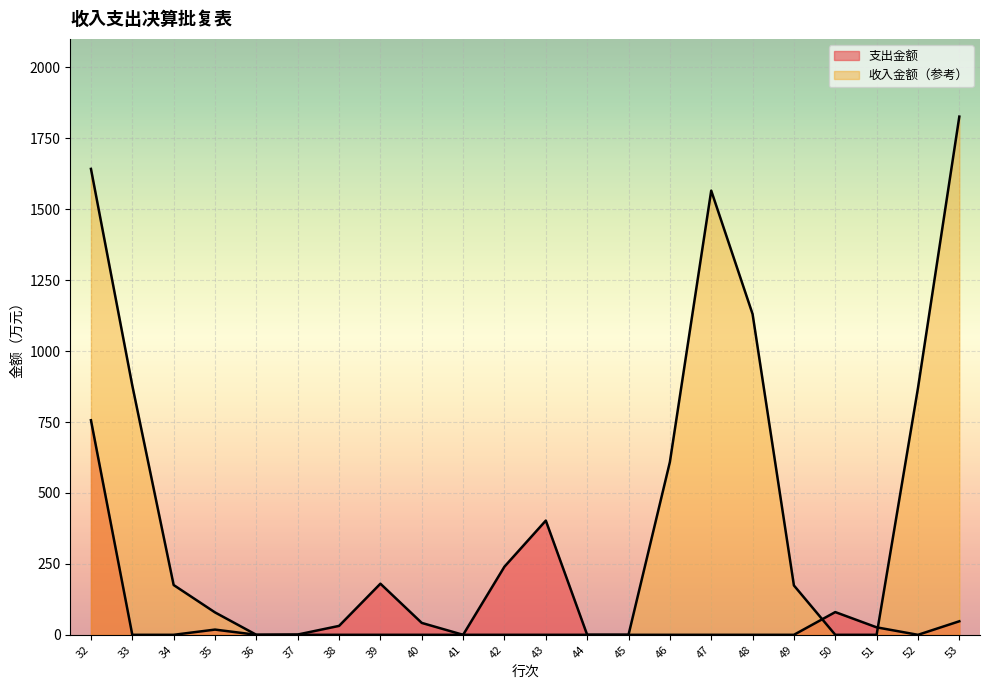

How many lines are shown in the chart?

2